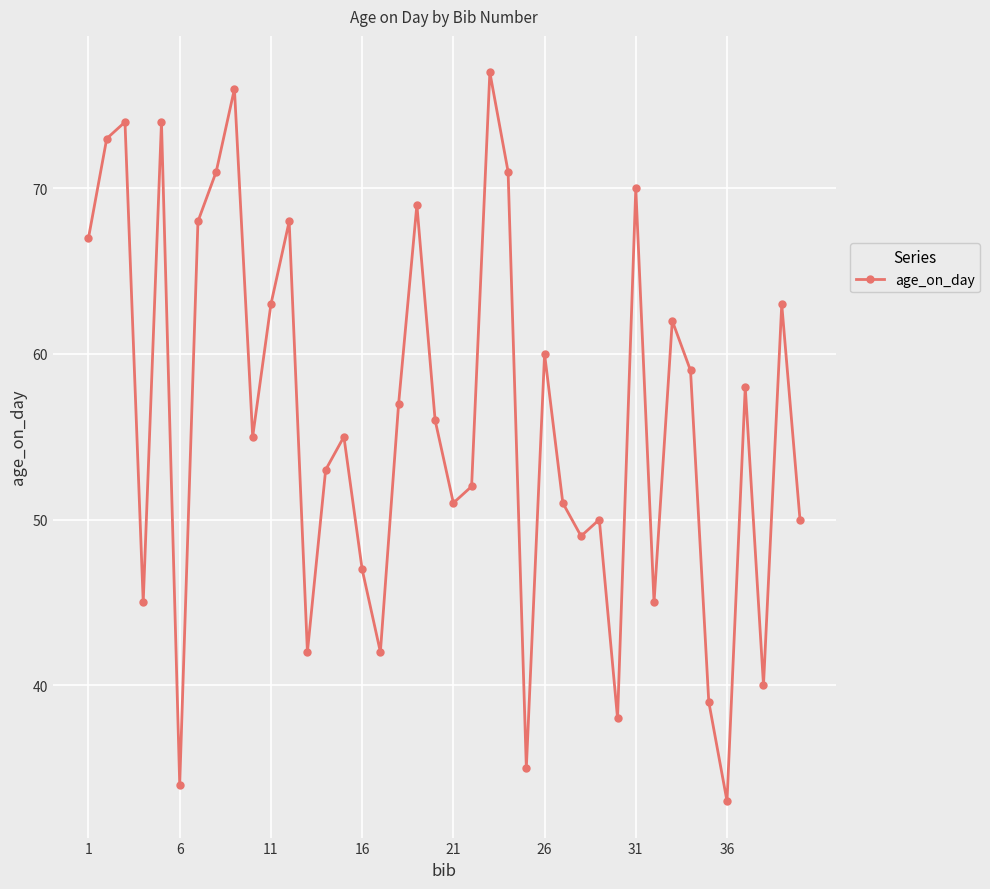

How many interior local peaks (higher than both neighbors) does the data have?

13